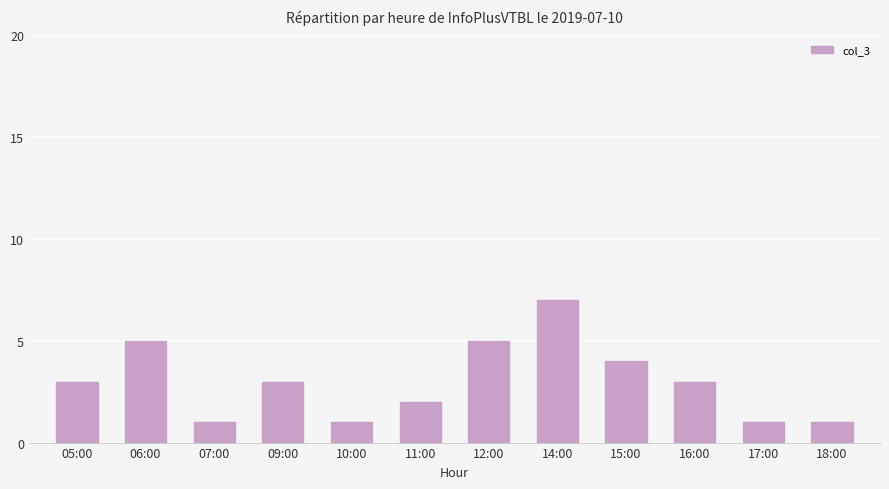

What is the value of the 4th bar from the left?

3